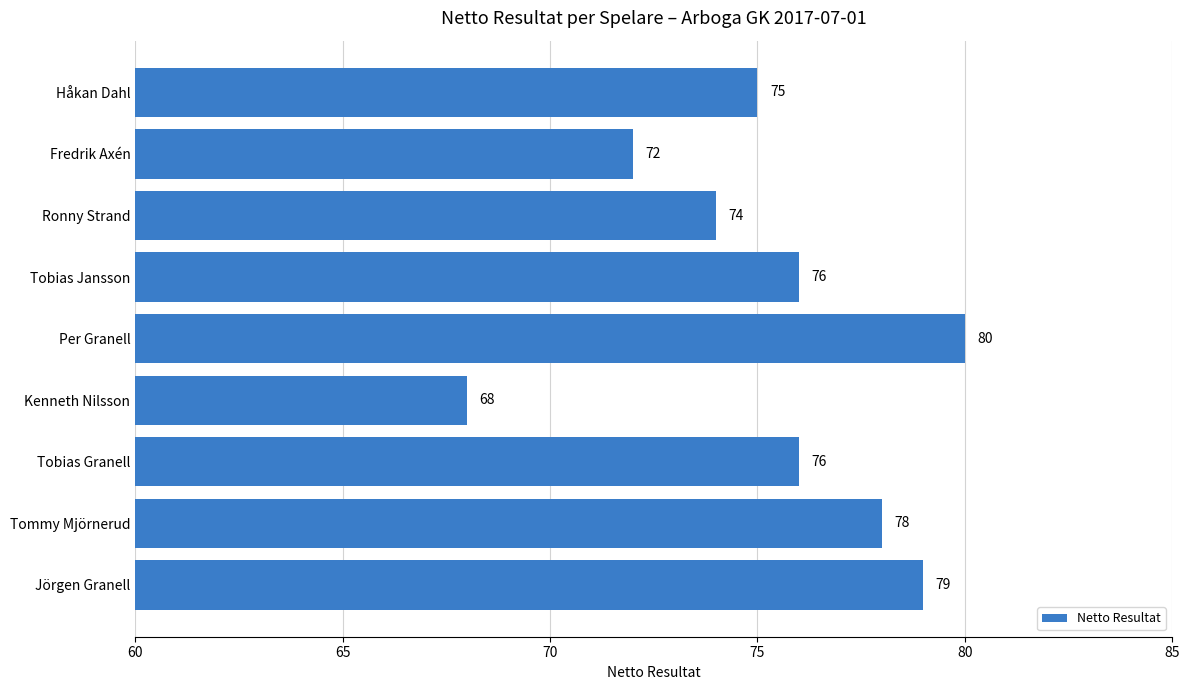

The chart shows a value of 78 at Tommy Mjörnerud. True or false?

True